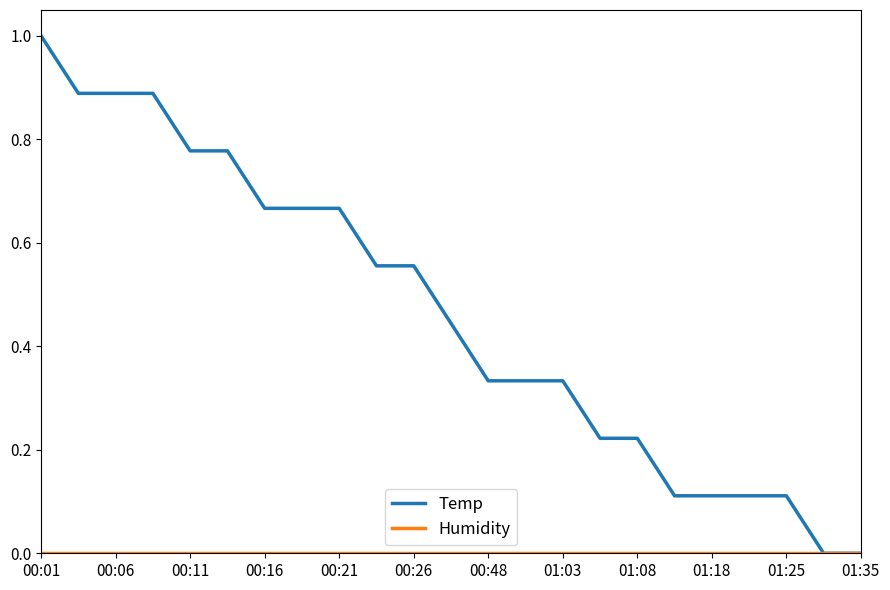

What is the maximum value shown in the chart?

1.0